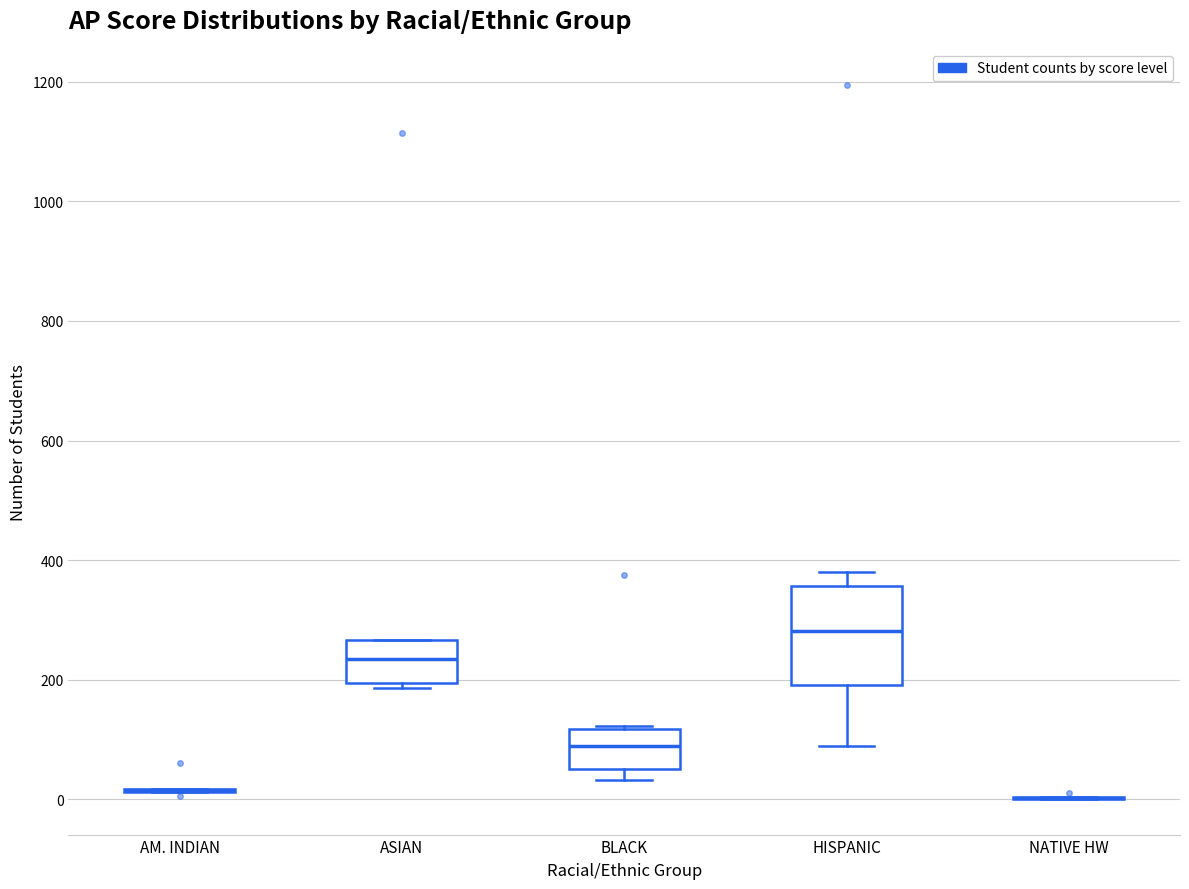

Reading left to right, read every box against the y-axis: the position of its median line, the range the box covers, and the ends of its whiskers. The values are not printed on the chart, so give them approximately, as read against the axis.

AM. INDIAN: box collapsed to a line at 20, whiskers 20 to 20
ASIAN: median 240, box 200 to 260, whiskers 180 to 260
BLACK: median 80, box 60 to 120, whiskers 40 to 120
HISPANIC: median 280, box 200 to 360, whiskers 80 to 380
NATIVE HW: box collapsed to a line at 0, whiskers 0 to 0